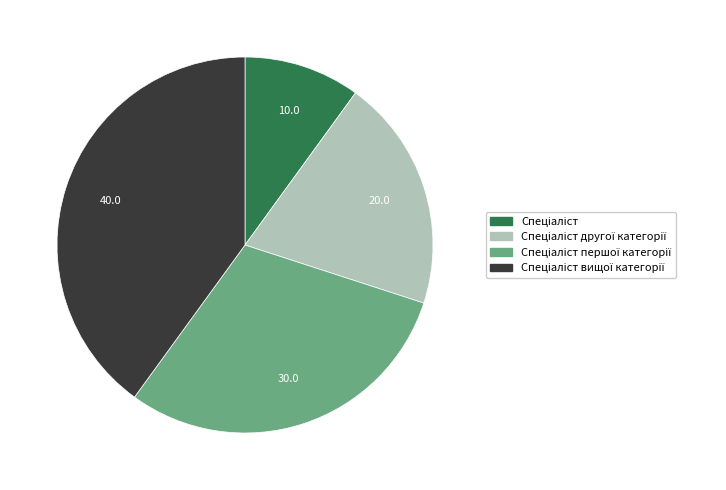

Is there any slice that represents more than half of the pie?

No